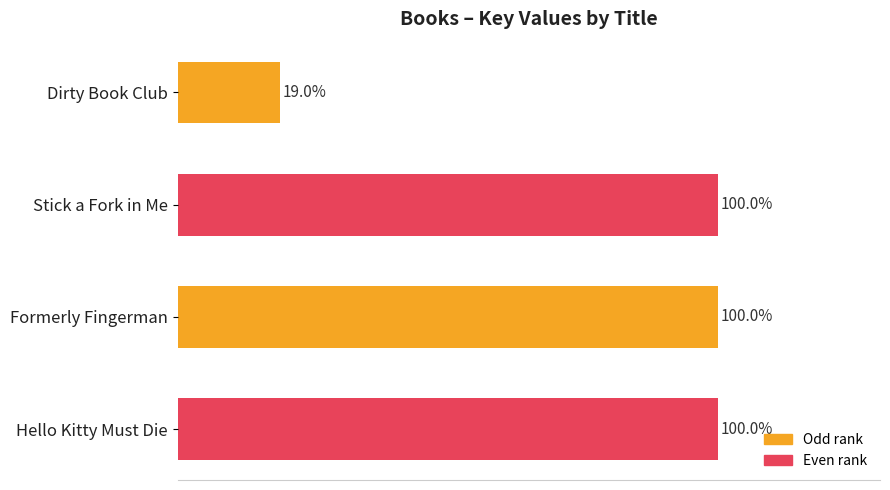

What is the label of the 4th bar from the bottom?

Dirty Book Club